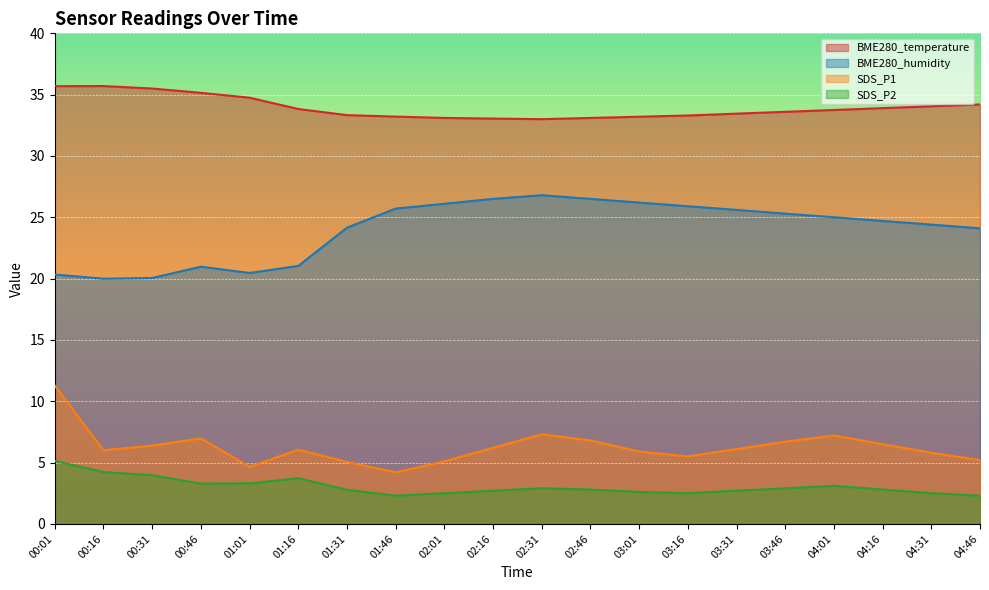

True or false: SDS_P2 has more than 0 points higher than both neighbors.

True